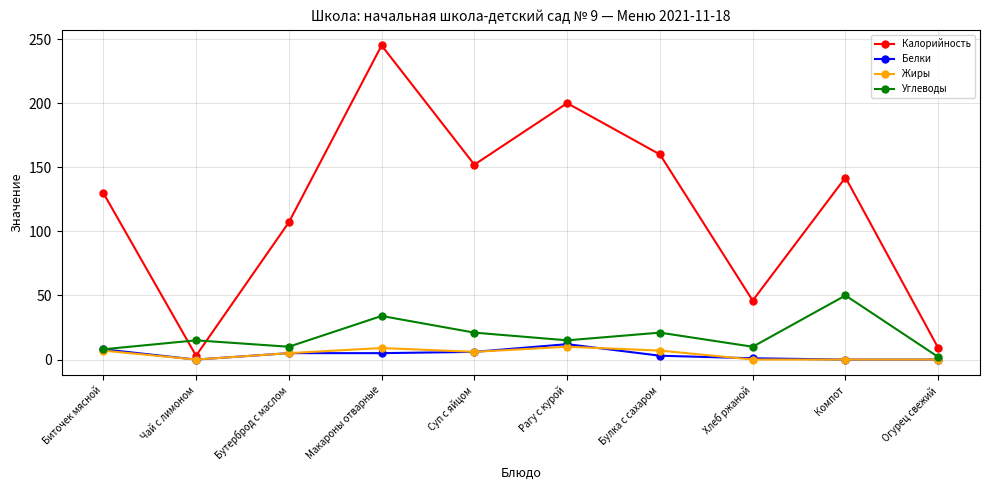

Which series has the widest spread of values?

Калорийность